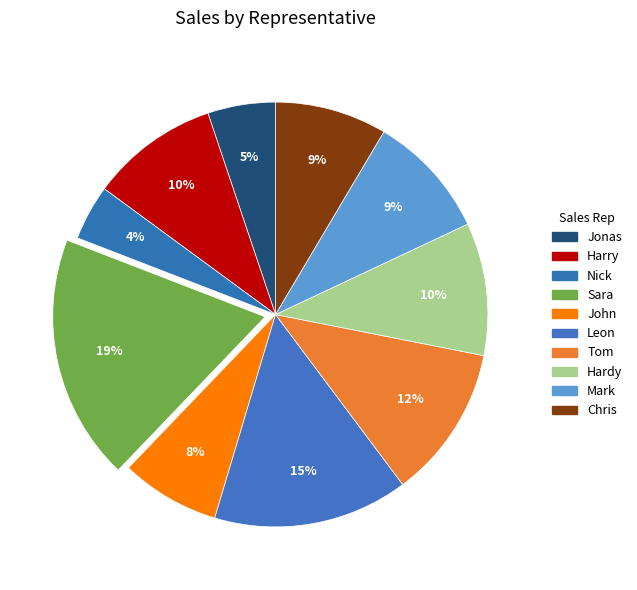

What is the total percentage of Harry and Leon?

24.6%